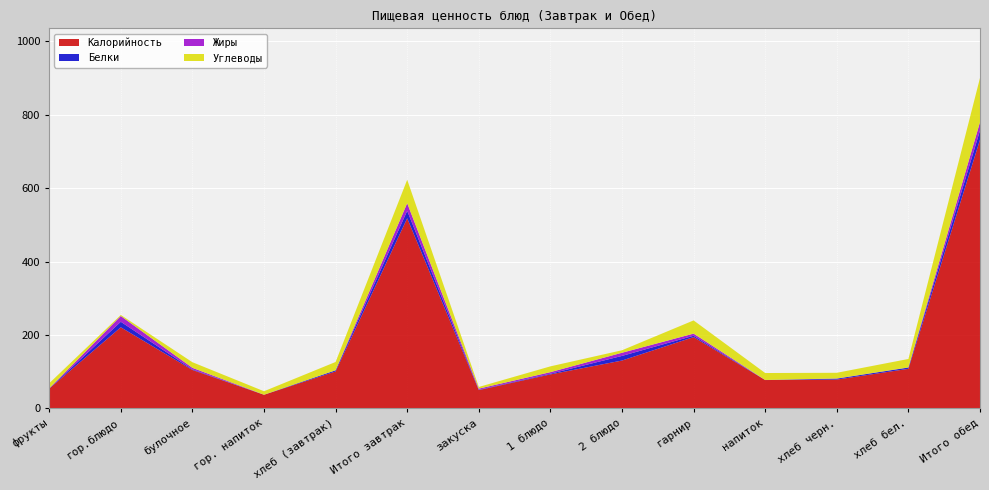

Reading left to right, what are all the values shown in this chart?

Калорийность: фрукты=54.0	гор.блюдо=221.1	булочное=104.9	гор. напиток=37.3	хлеб (завтрак)=100.8	Итого завтрак=518.1	закуска=50.0	1 блюдо=92.8	2 блюдо=130.6	гарнир=194.4	напиток=77.4	хлеб черн.=78.7	хлеб бел.=108.0	Итого обед=731.8
Белки: фрукты=0.4	гор.блюдо=15.1	булочное=1.6	гор. напиток=0.1	хлеб (завтрак)=3.0	Итого завтрак=20.2	закуска=1.0	1 блюдо=1.9	2 блюдо=12.6	гарнир=3.7	напиток=0.1	хлеб черн.=2.6	хлеб бел.=3.5	Итого обед=25.3
Жиры: фрукты=0.4	гор.блюдо=15.7	булочное=4.3	гор. напиток=0.0	хлеб (завтрак)=0.3	Итого завтрак=20.7	закуска=3.0	1 блюдо=4.2	2 блюдо=8.6	гарнир=5.8	напиток=0.1	хлеб черн.=0.5	хлеб бел.=0.4	Итого обед=22.6
Углеводы: фрукты=13.8	гор.блюдо=2.9	булочное=15.3	гор. напиток=9.5	хлеб (завтрак)=22.5	Итого завтрак=63.9	закуска=4.6	1 блюдо=15.8	2 блюдо=6.8	гарнир=35.9	напиток=18.9	хлеб черн.=15.5	хлеб бел.=23.0	Итого обед=120.5